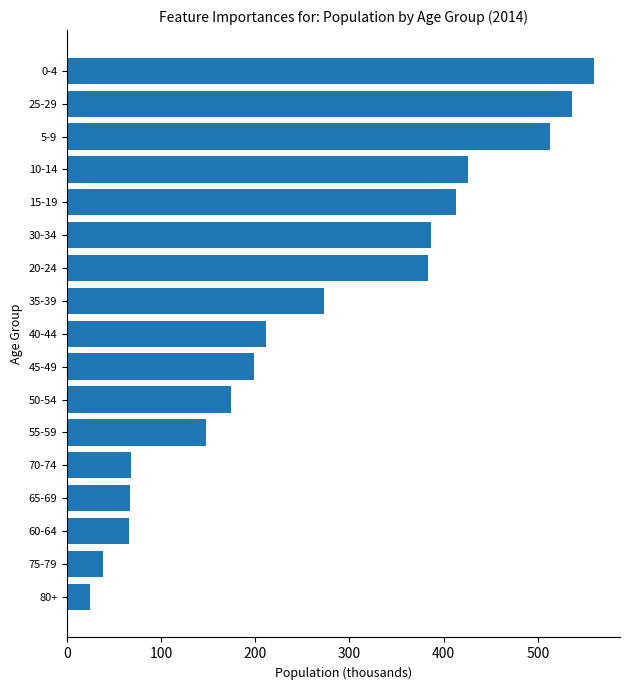

What is the difference between the maximum and minimum values?

535.3